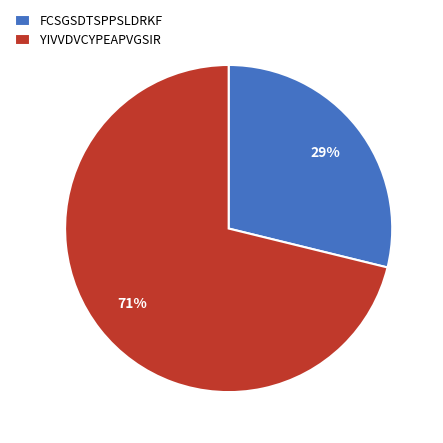

Which has a higher value, FCSGSDTSPPSLDRKF or YIVVDVCYPEAPVGSIR?

YIVVDVCYPEAPVGSIR